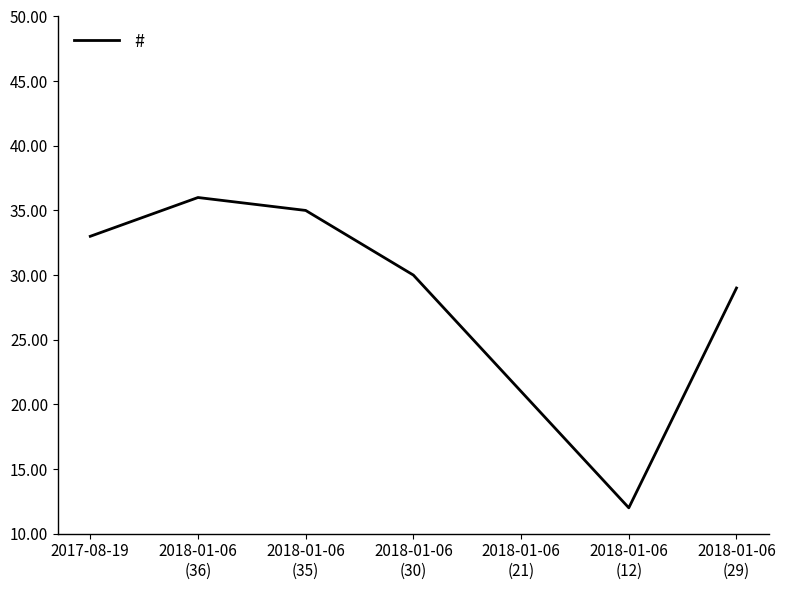

List the labels in order of value, smallest first.

2018-01-06
(12), 2018-01-06
(21), 2018-01-06
(29), 2018-01-06
(30), 2017-08-19, 2018-01-06
(35), 2018-01-06
(36)